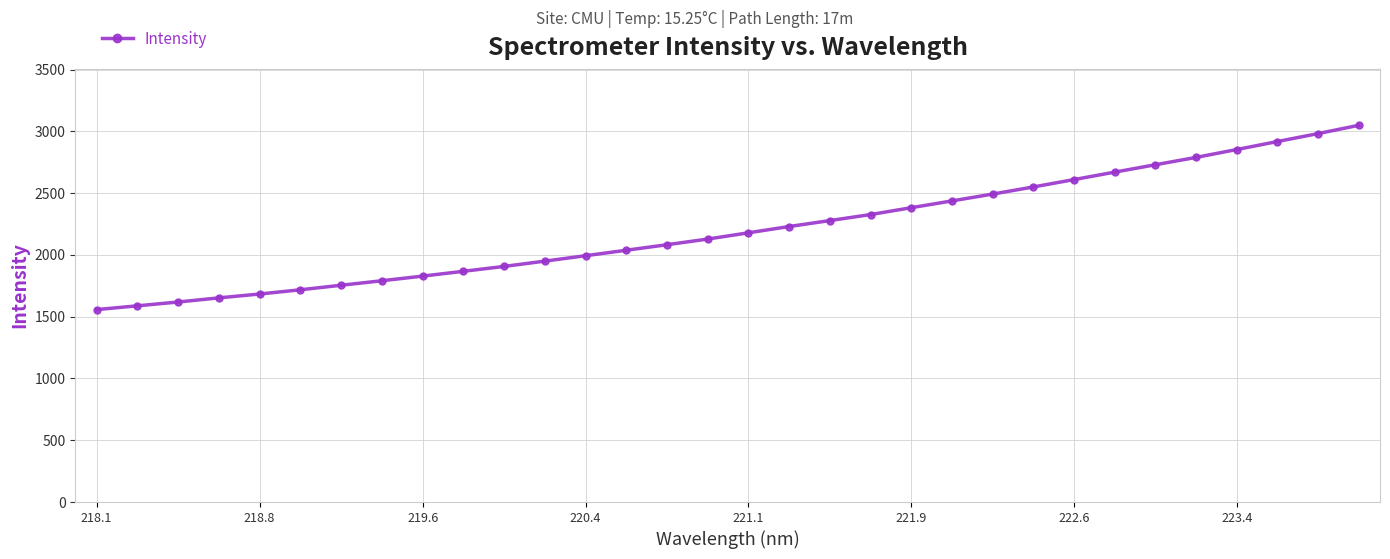

What is the difference between the second highest and second lowest values?

1394.0